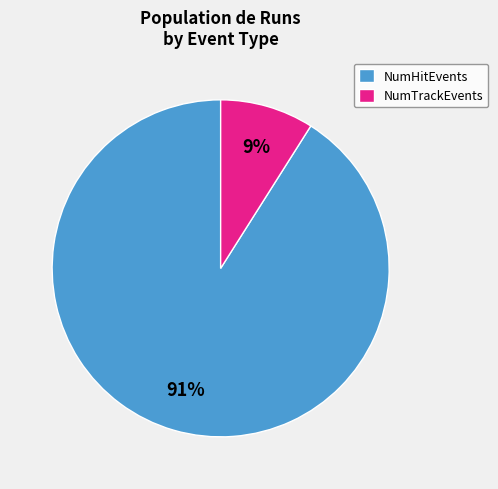

To the nearest percent, what is the average slice percentage?

50%